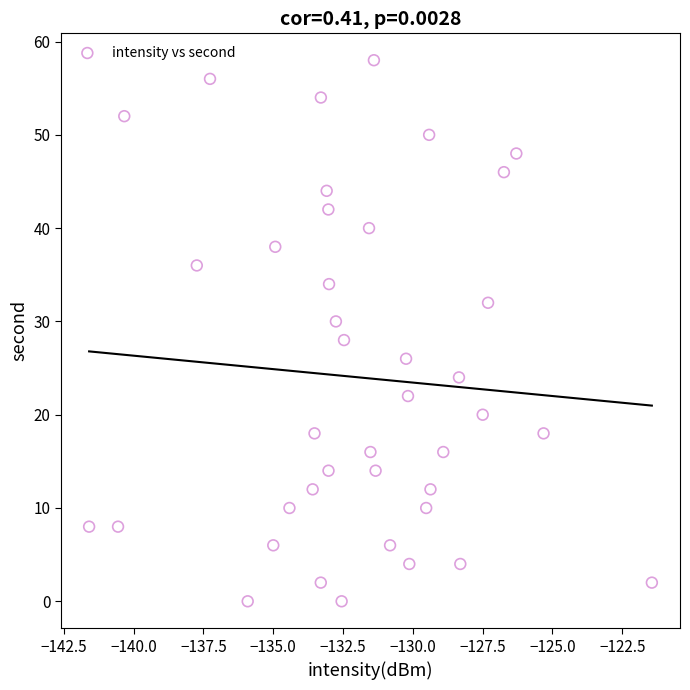

What is the range of Y values (max minus min)?

58